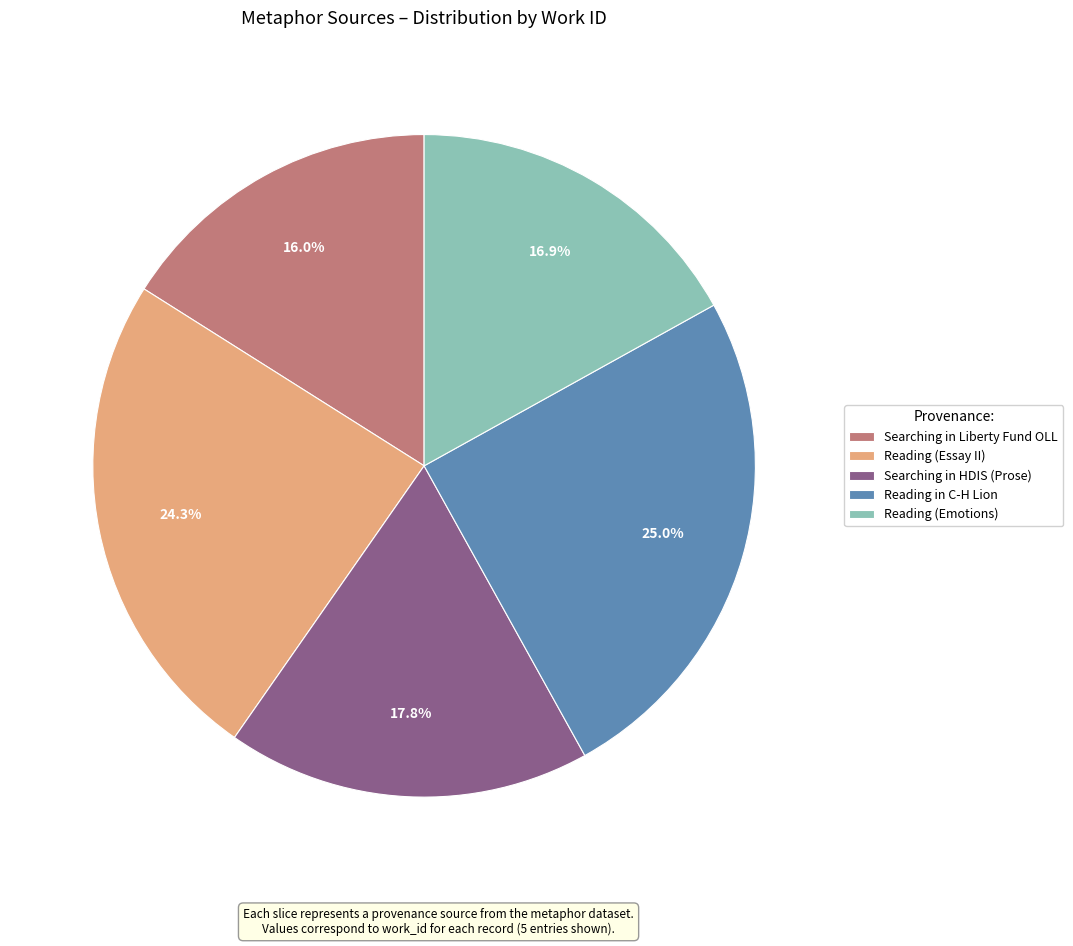

How many segments does this pie chart have?

5